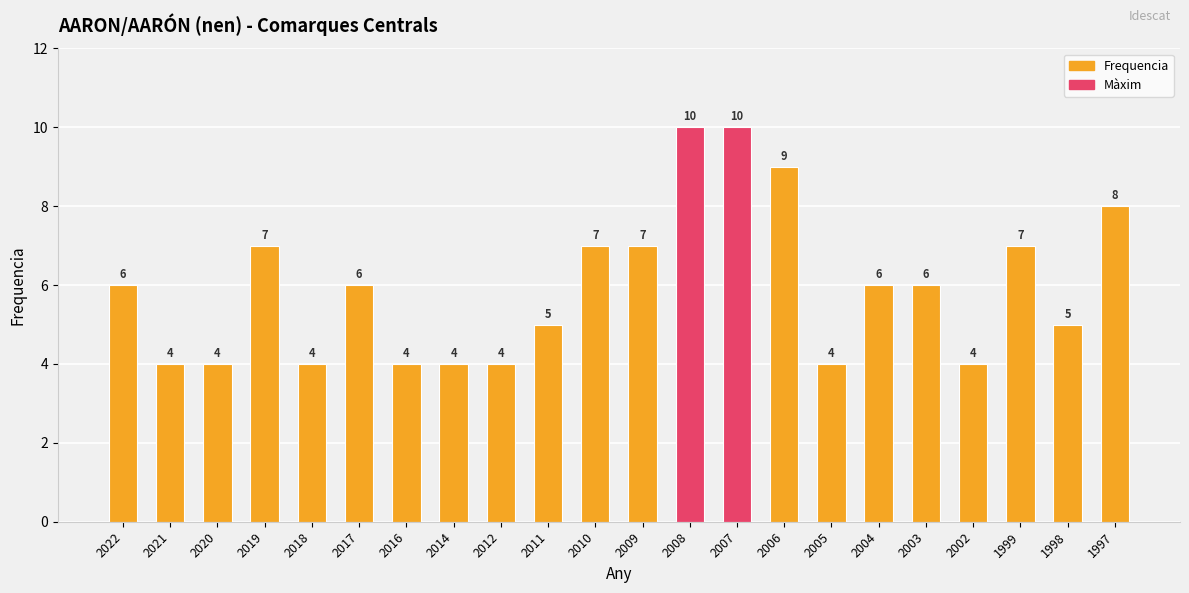

What is the value of the 20th bar from the left?

7